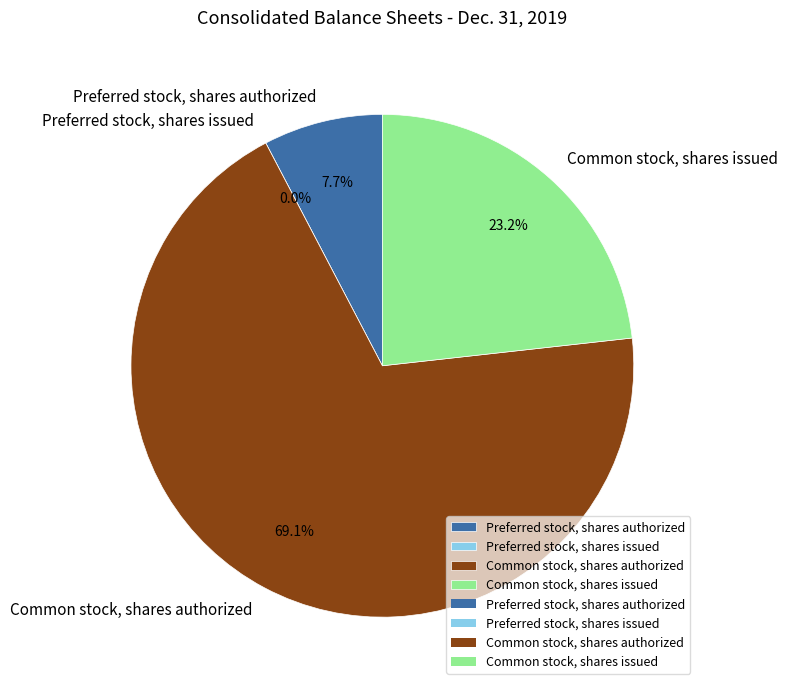

How many segments does this pie chart have?

4